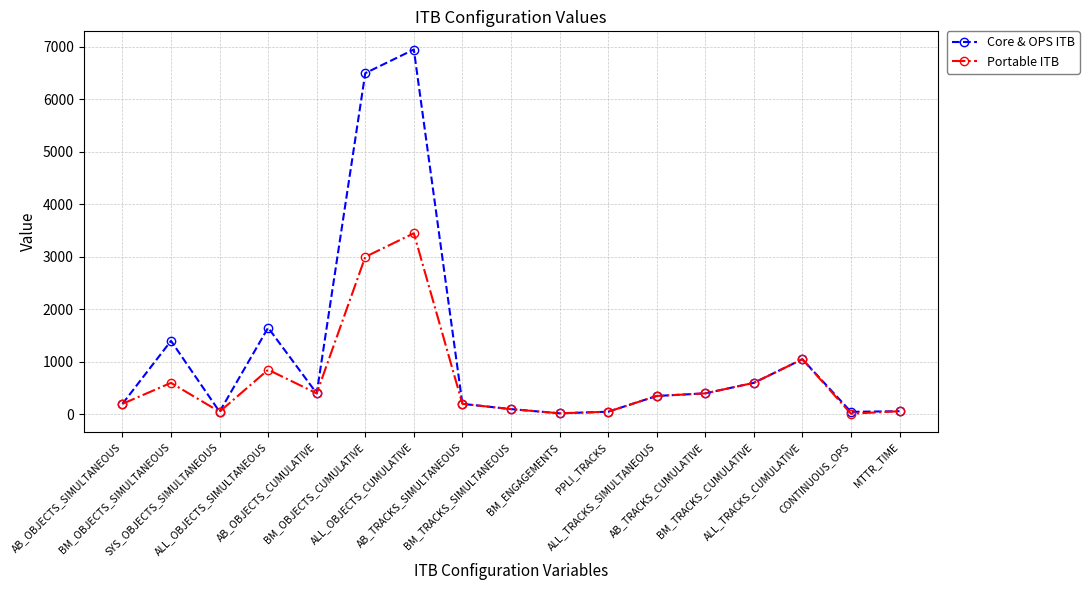

True or false: Core & OPS ITB has a value of 200 at AB_TRACKS_SIMULTANEOUS.

True